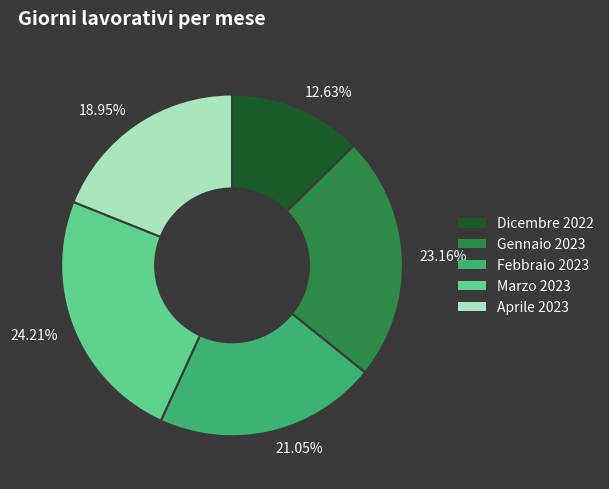

Rank the categories by value from lowest to highest.

Dicembre 2022, Aprile 2023, Febbraio 2023, Gennaio 2023, Marzo 2023